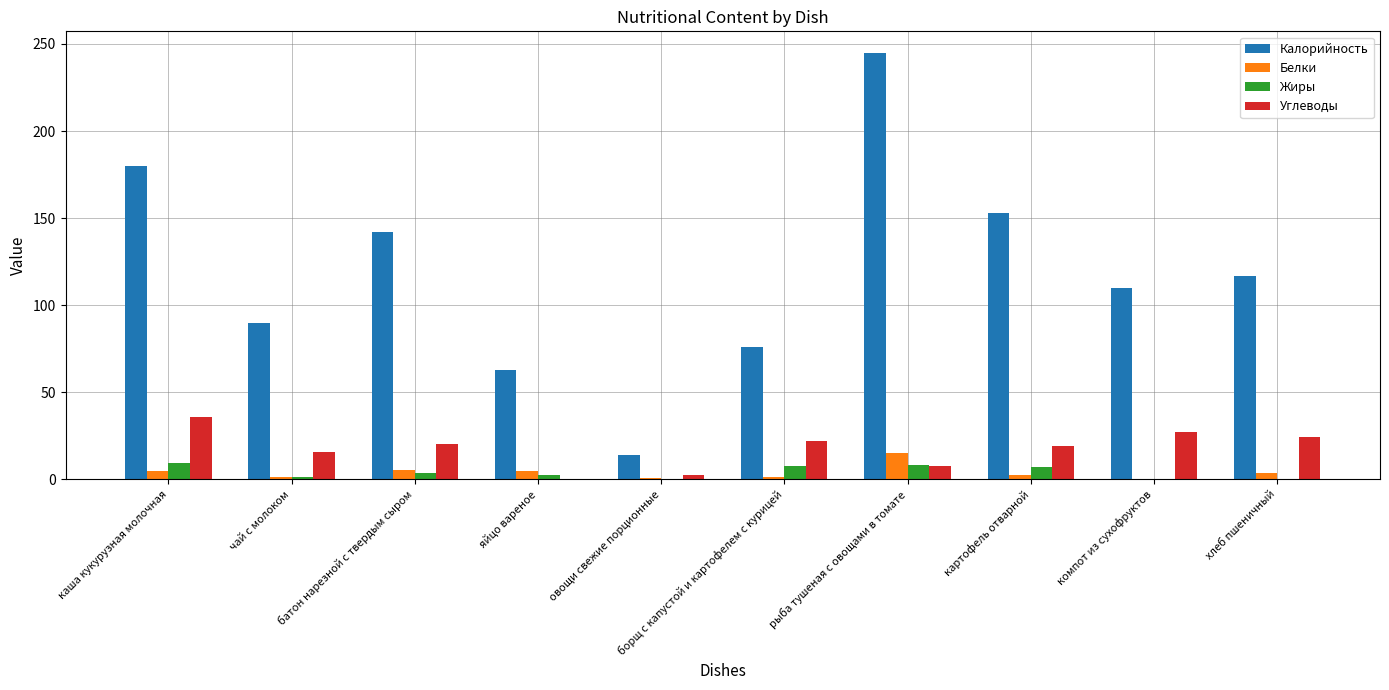

Which category has the highest value across all series?

рыба тушеная с овощами в томате